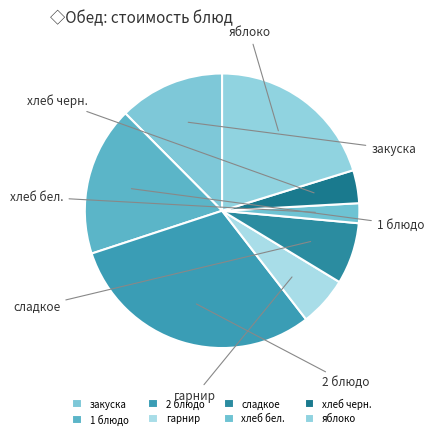

Which category has the biggest portion of the pie?

2 блюдо